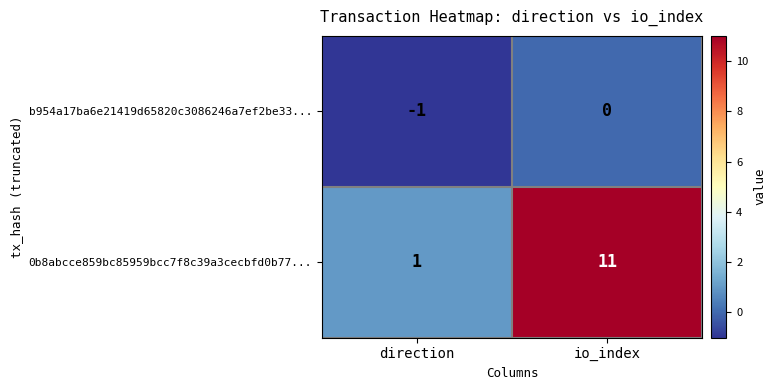

Which series has the widest spread of values?

0b8abcce859bc85959bcc7f8c39a3cecbfd0b77...